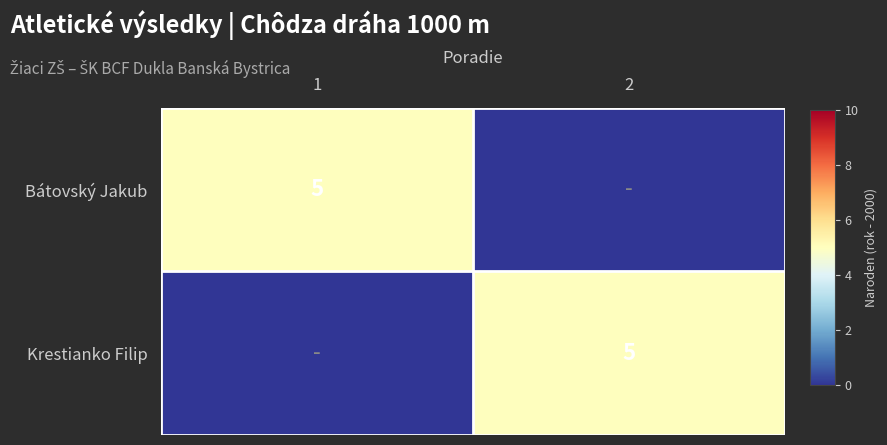

What is the greatest value displayed?

5